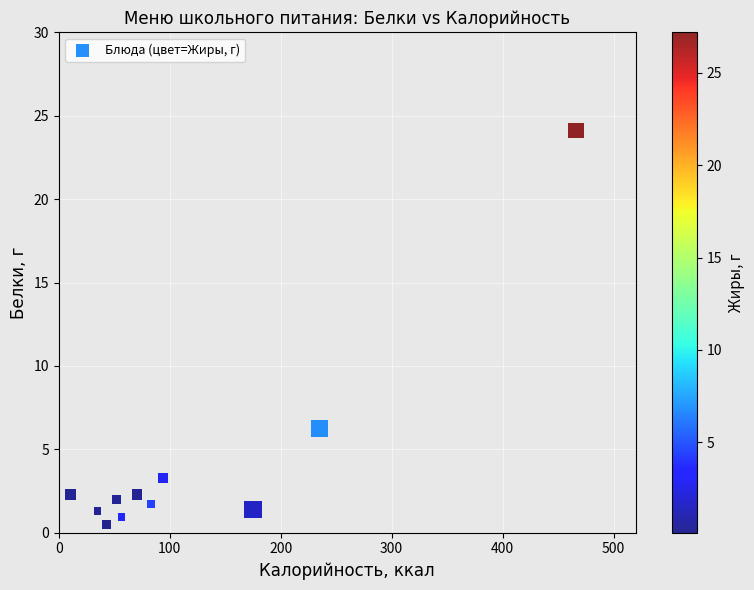

What is the average X value?

120.1